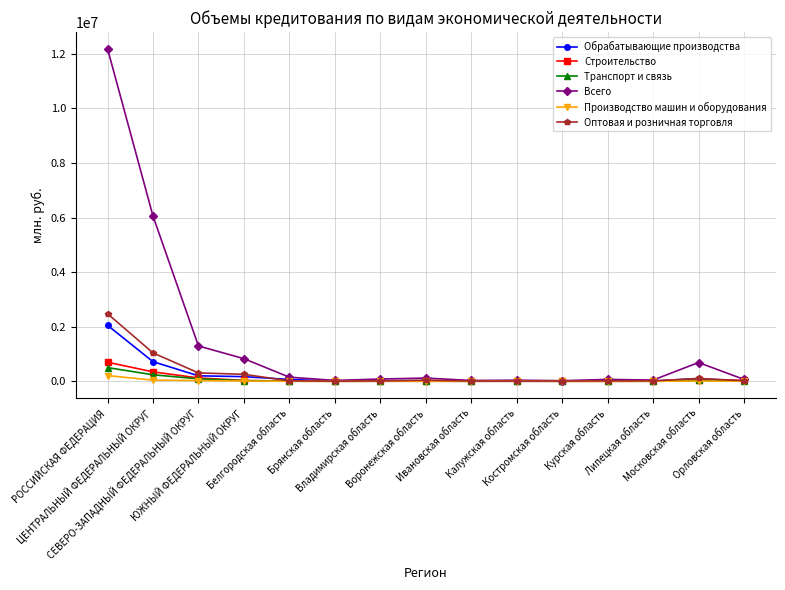

How many values in the Строительство series are below 2354?

7